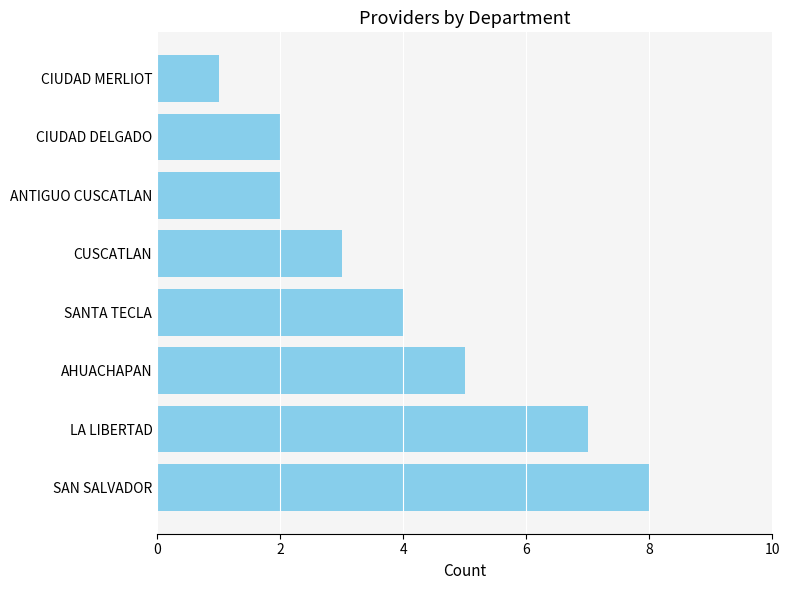

Reading top to bottom, what are all the values shown in this chart?

CIUDAD MERLIOT=1	CIUDAD DELGADO=2	ANTIGUO CUSCATLAN=2	CUSCATLAN=3	SANTA TECLA=4	AHUACHAPAN=5	LA LIBERTAD=7	SAN SALVADOR=8